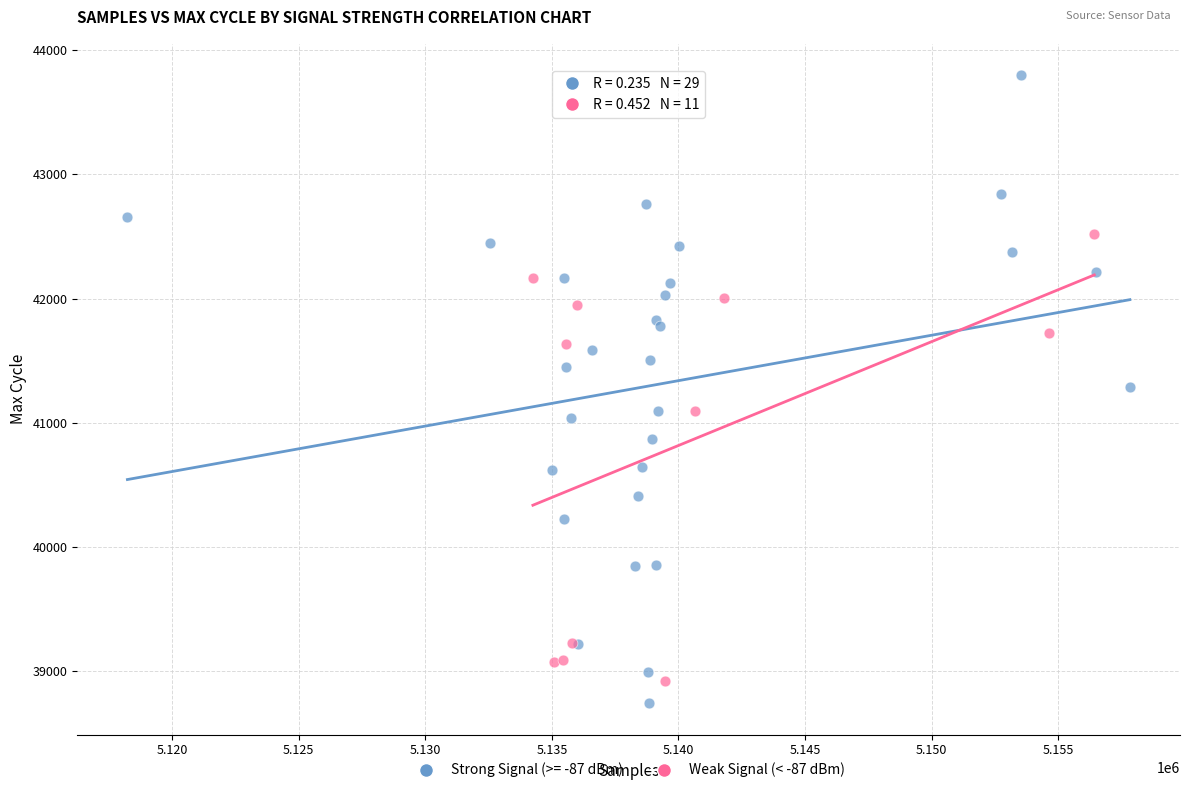

Which series has the widest spread of Y values?

Strong Signal (>= -87 dBm)